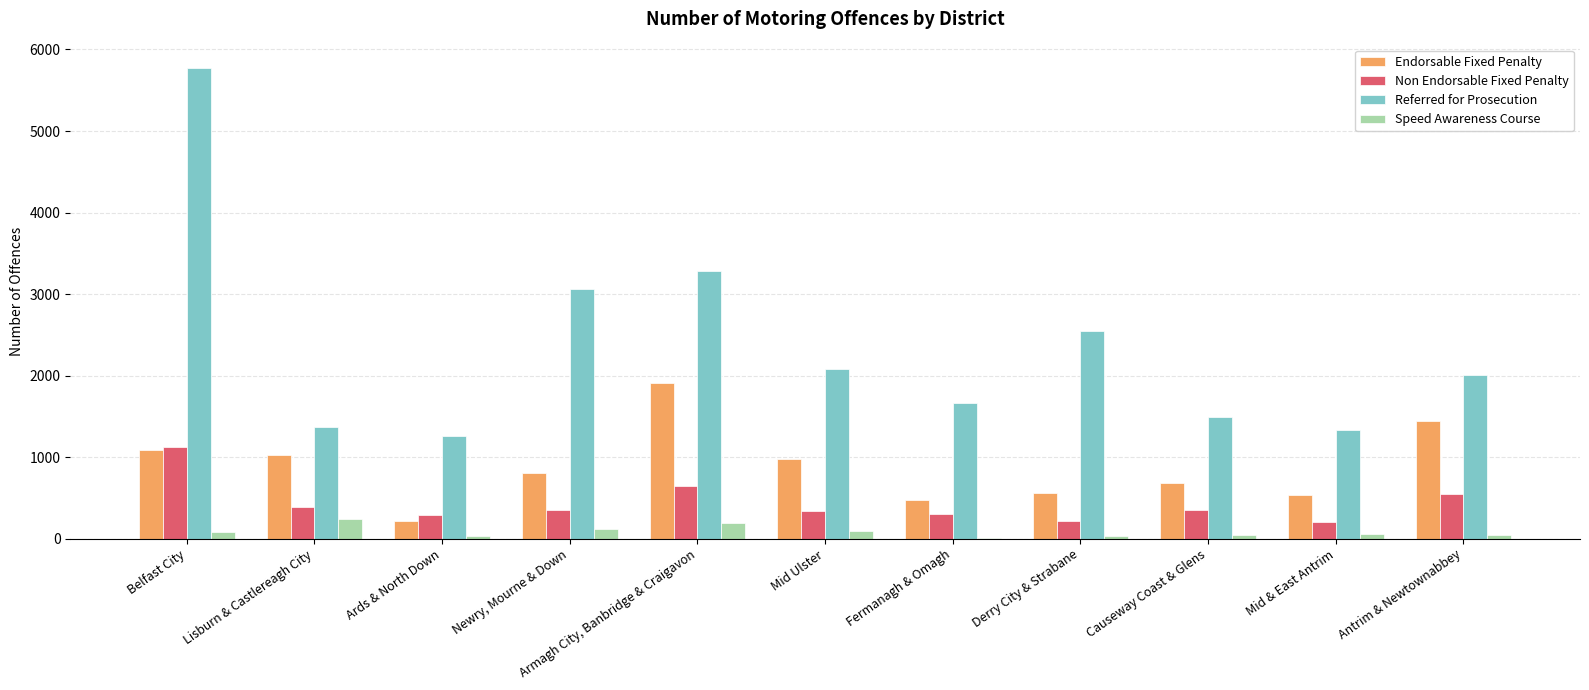

What is the sum of all Referred for Prosecution values?

25878